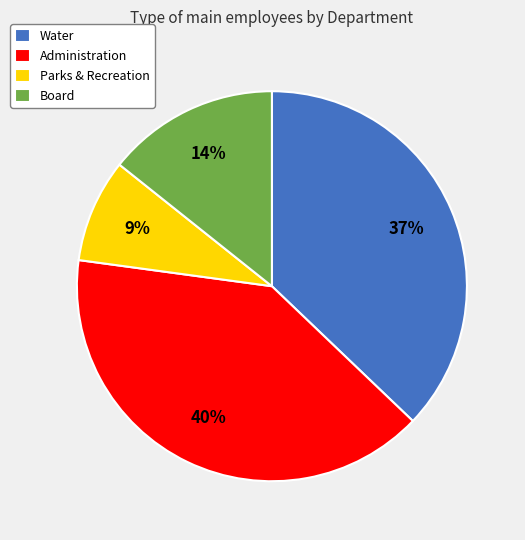

Is Parks & Recreation the majority of the pie?

No